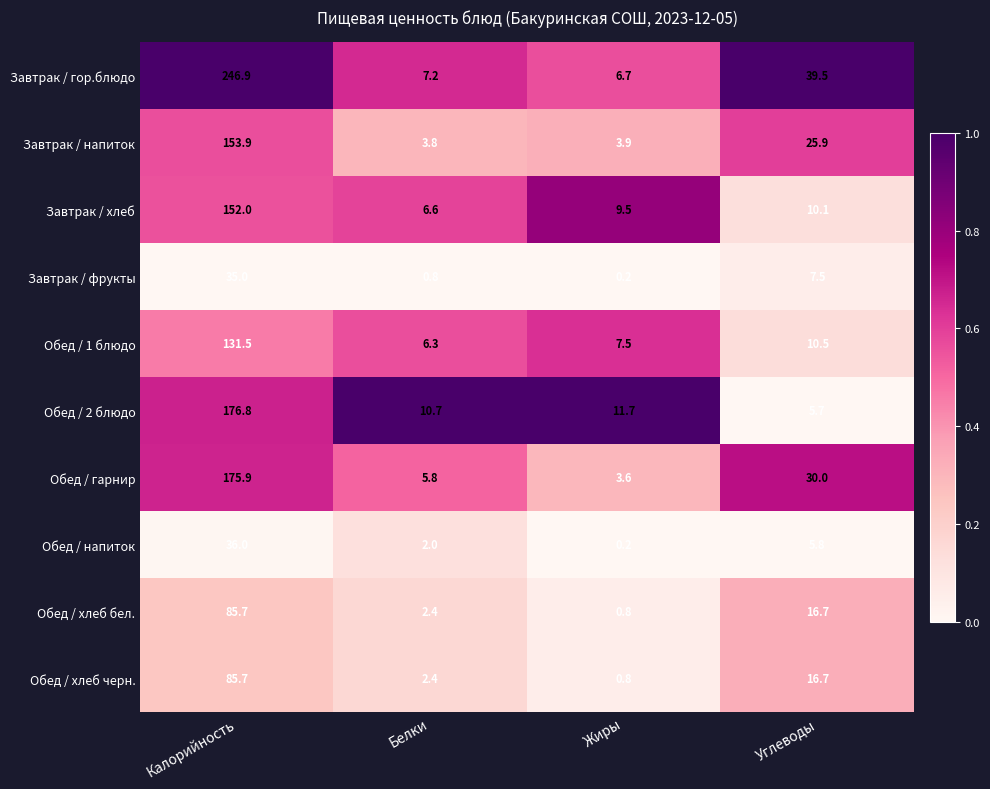

At which category is the sum across all series the highest?

Калорийность